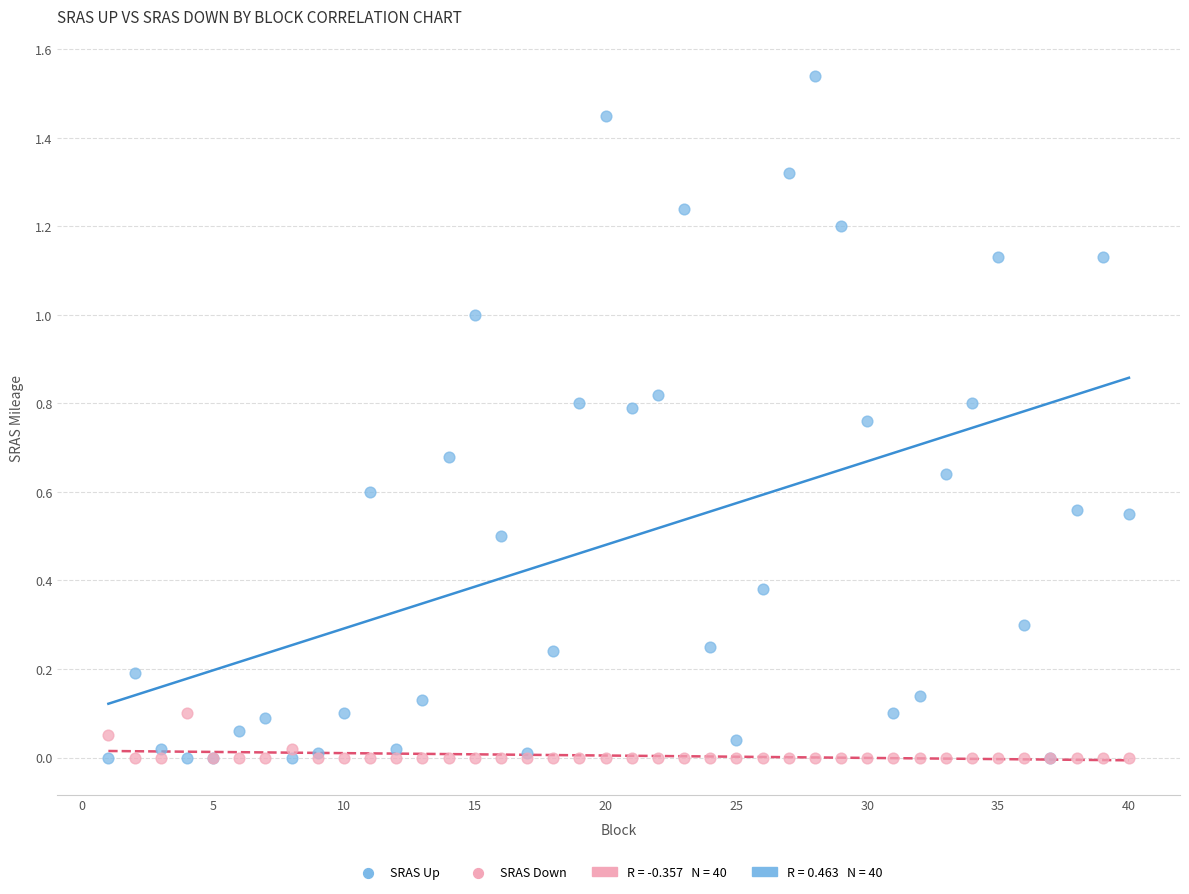

Which series has the widest spread of Y values?

SRAS Up